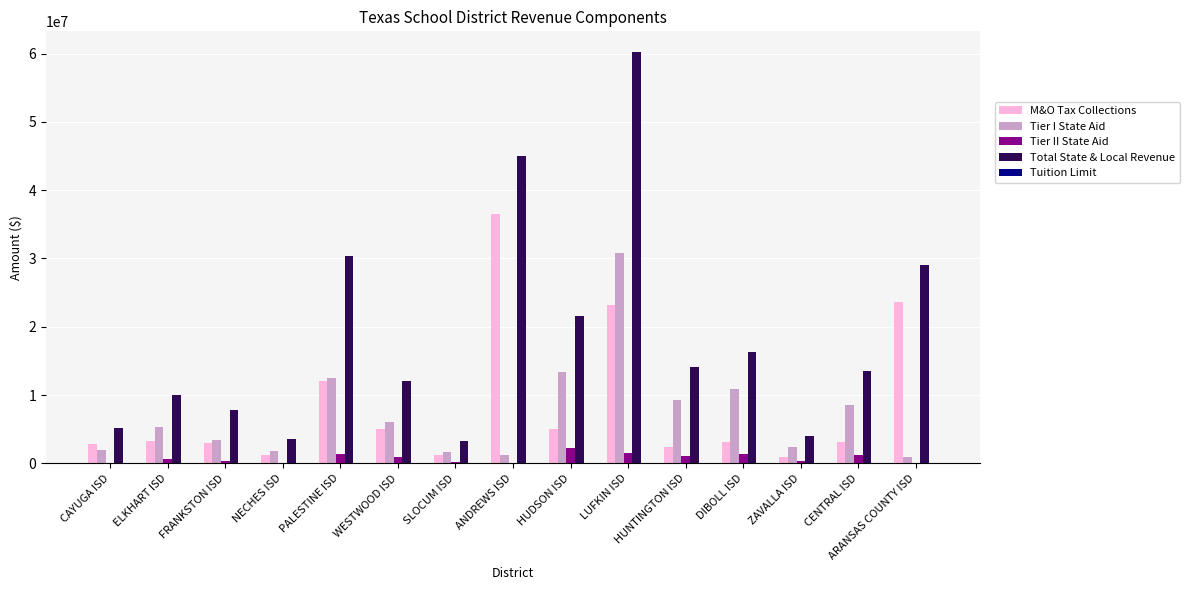

The Tier I State Aid series shows 1835816 at NECHES ISD. True or false?

True